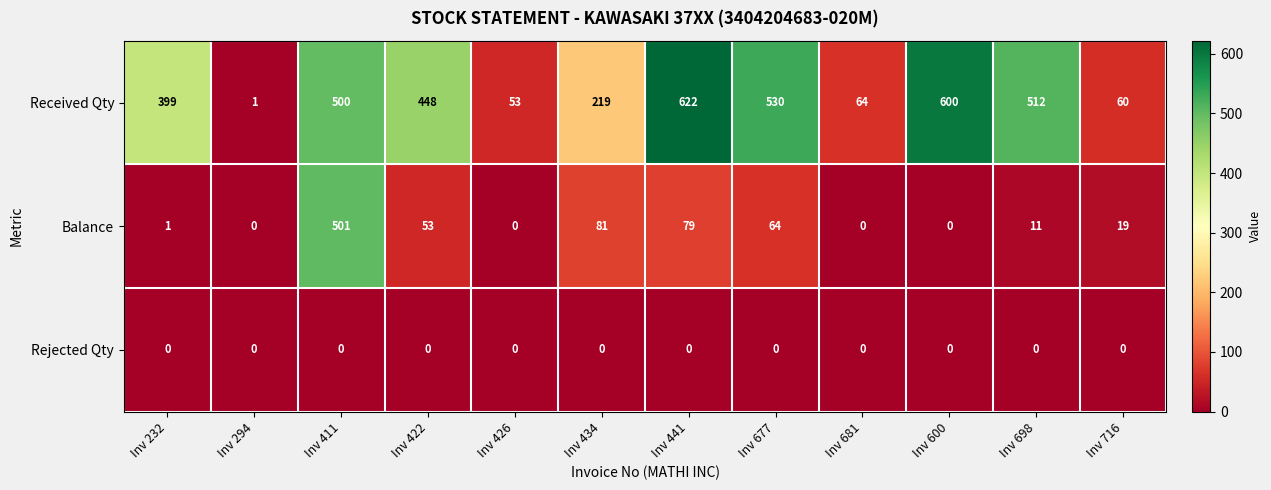

List the series in order of their overall mean, lowest first.

Rejected Qty, Balance, Received Qty